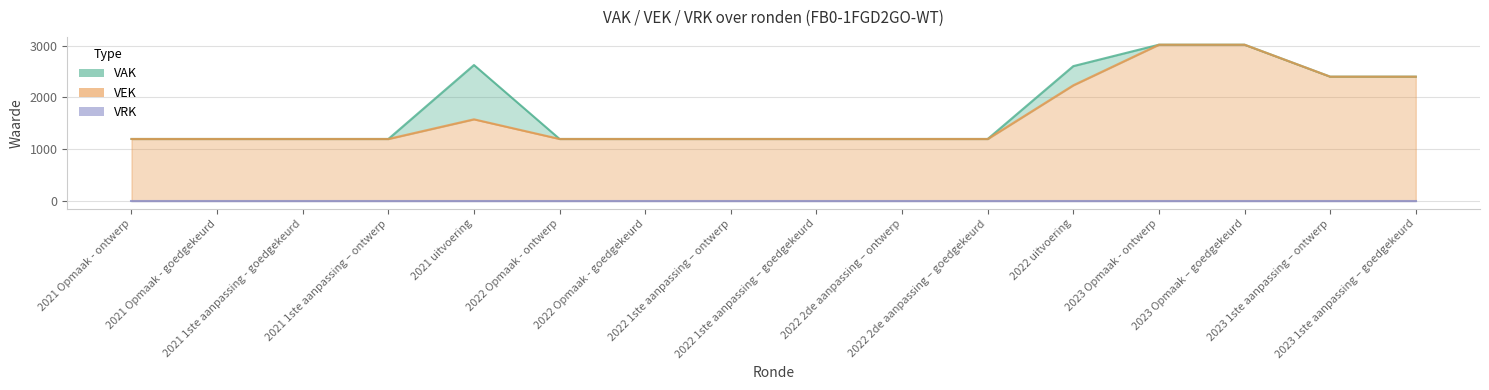

Between 2021 uitvoering and 2021 1ste aanpassing – ontwerp, which is larger?

2021 uitvoering